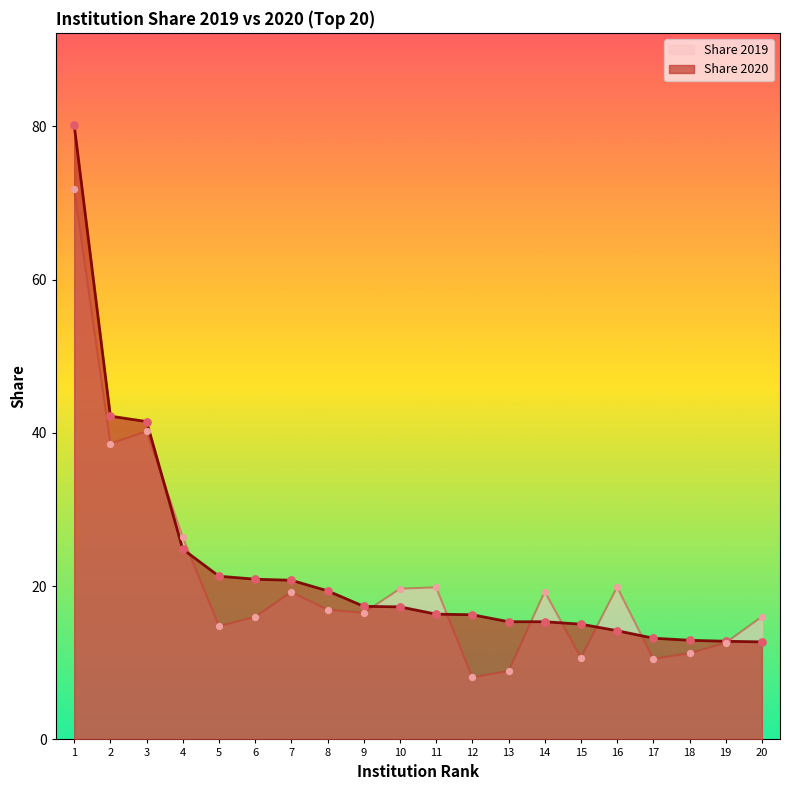

Which series has the largest total across all categories?

Share 2020